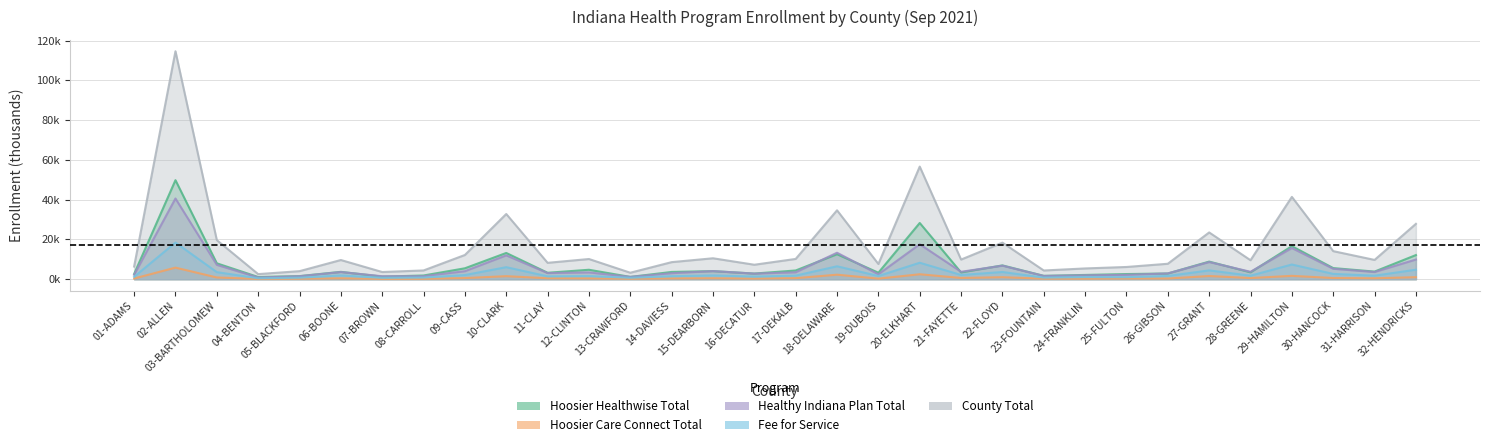

Which series has the widest spread of values?

County Total